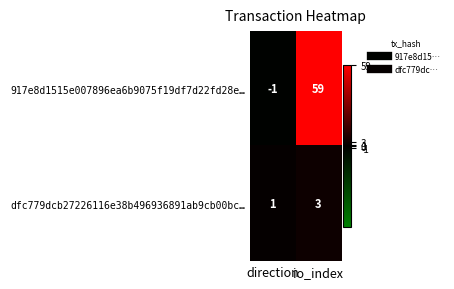

List the series in order of their peak value, lowest first.

dfc779dcb27226116e38b496936891ab9cb00bc…, 917e8d1515e007896ea6b9075f19df7d22fd28e…